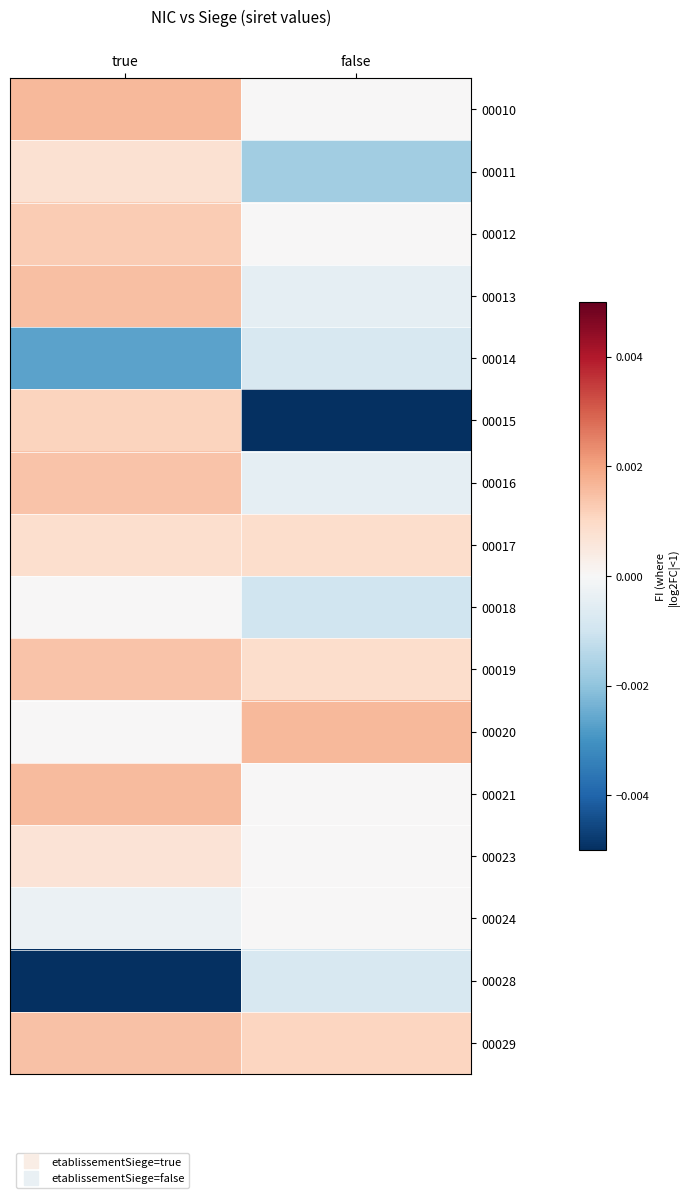

Reading left to right, list all the values displayed in this chart.

00010: true=0.0	false=0.0
00011: true=0.0	false=-0.0
00012: true=0.0	false=0.0
00013: true=0.0	false=-0.0
00014: true=-0.0	false=-0.0
00015: true=0.0	false=-0.0
00016: true=0.0	false=-0.0
00017: true=0.0	false=0.0
00018: true=0.0	false=-0.0
00019: true=0.0	false=0.0
00020: true=0.0	false=0.0
00021: true=0.0	false=0.0
00023: true=0.0	false=0.0
00024: true=-0.0	false=0.0
00028: true=-0.0	false=-0.0
00029: true=0.0	false=0.0